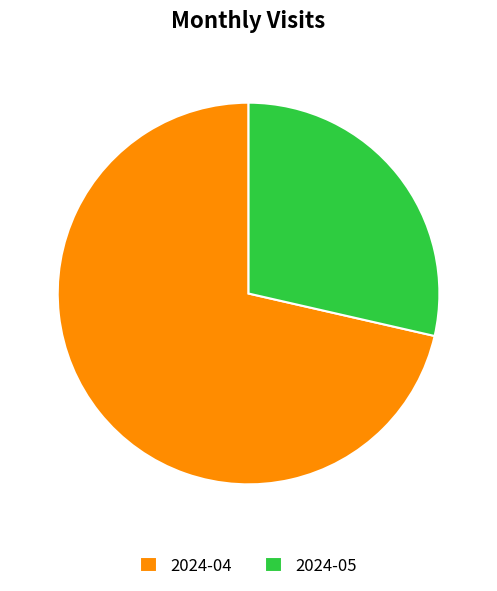

What is the majority slice?

2024-04